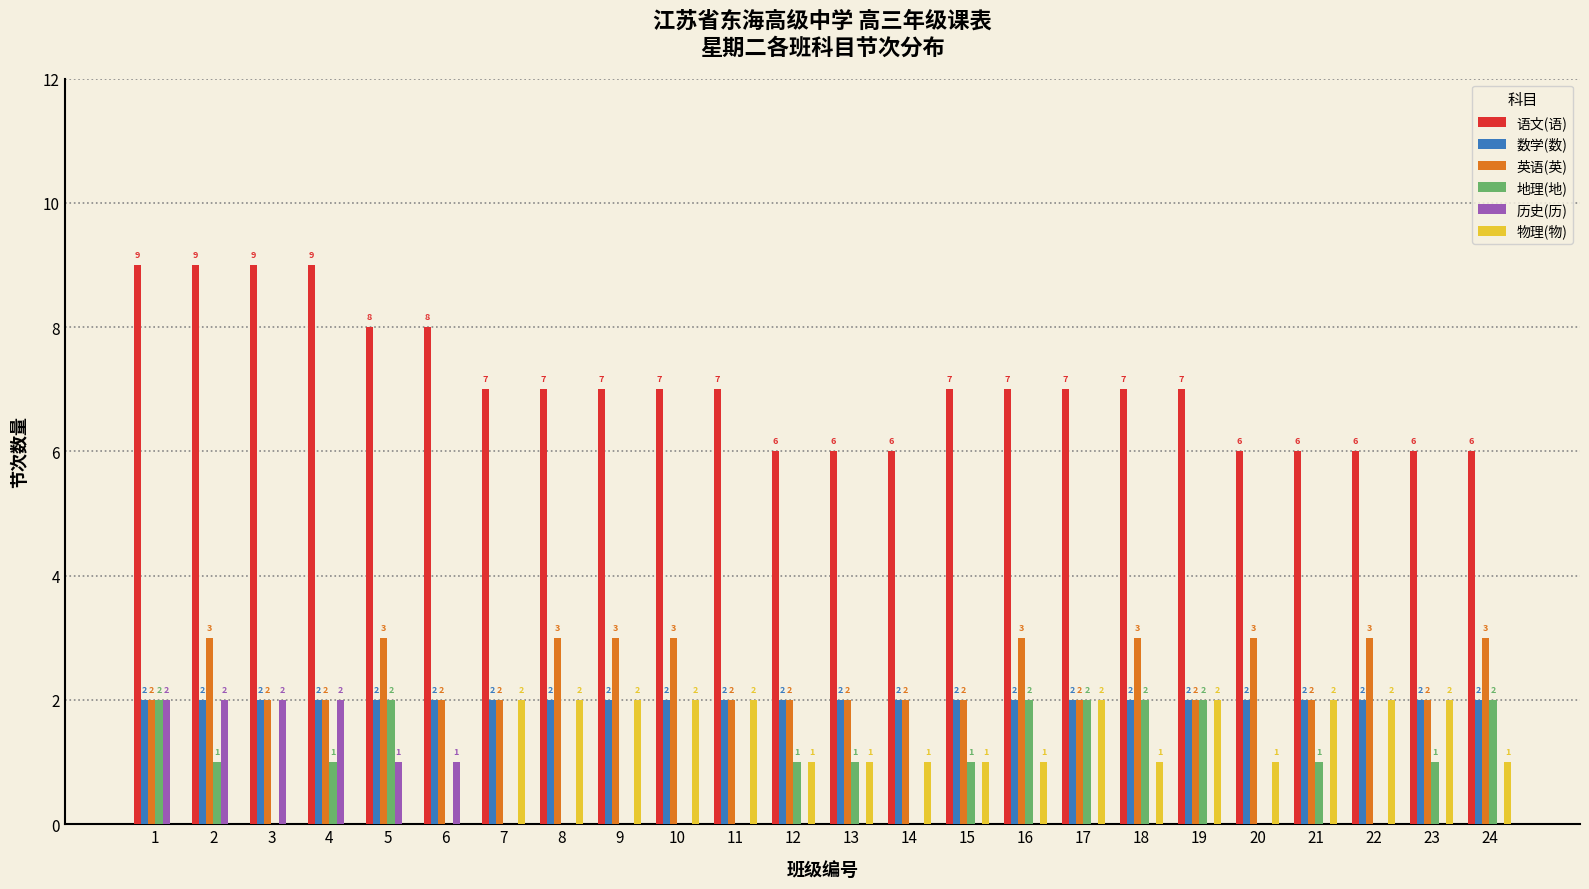

What are all the series names shown in the legend?

语文(语), 数学(数), 英语(英), 地理(地), 历史(历), 物理(物)